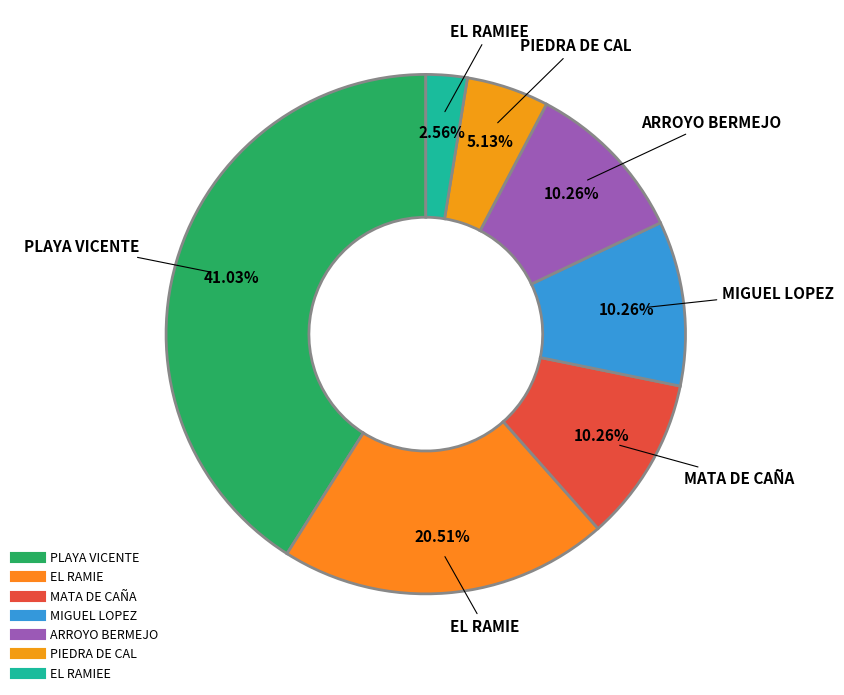

How many slices are in this pie chart?

7